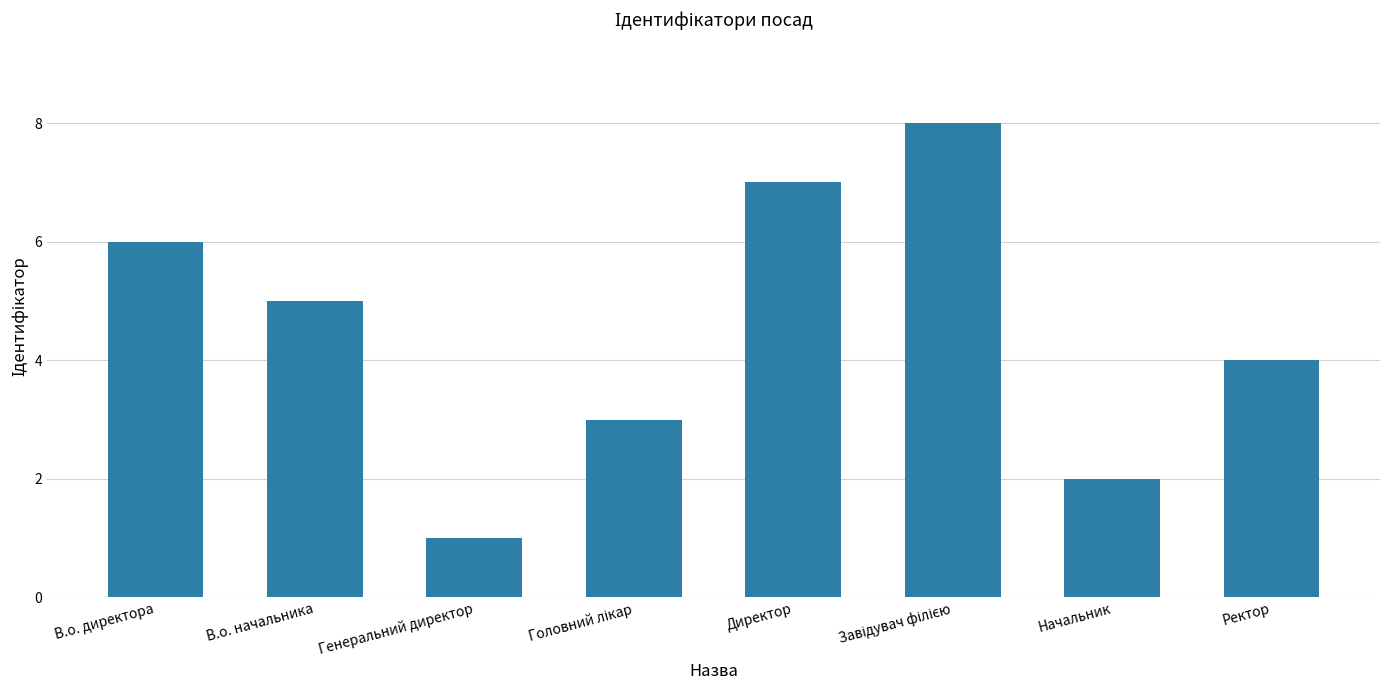

The chart shows a value of 2 at Начальник. True or false?

True